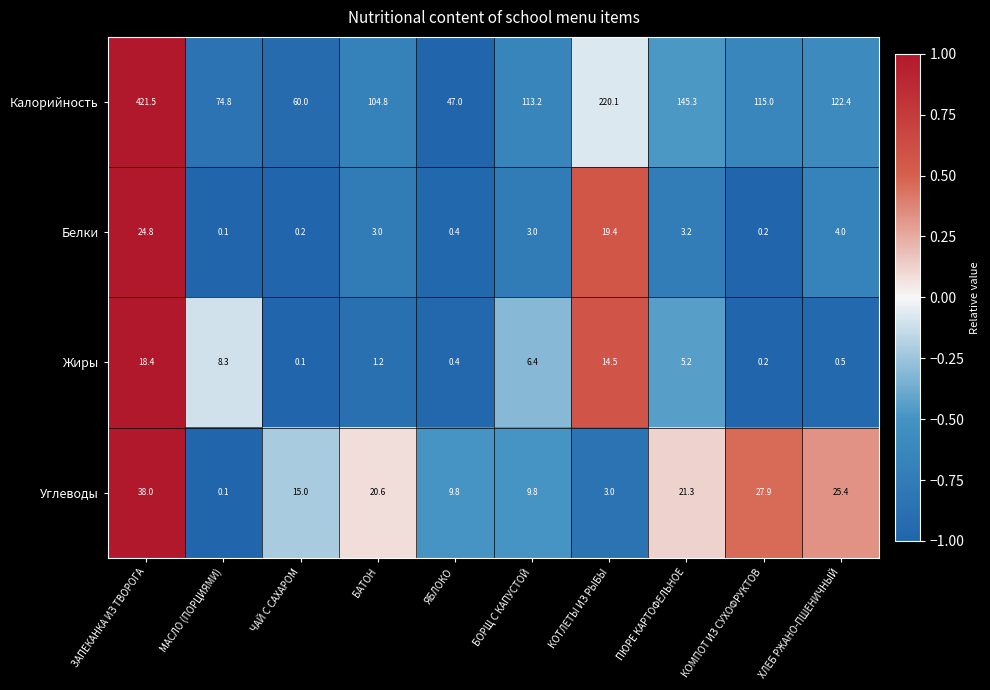

Between ЗАПЕКАНКА ИЗ ТВОРОГА and ЯБЛОКО, which series saw the biggest shift?

Калорийность